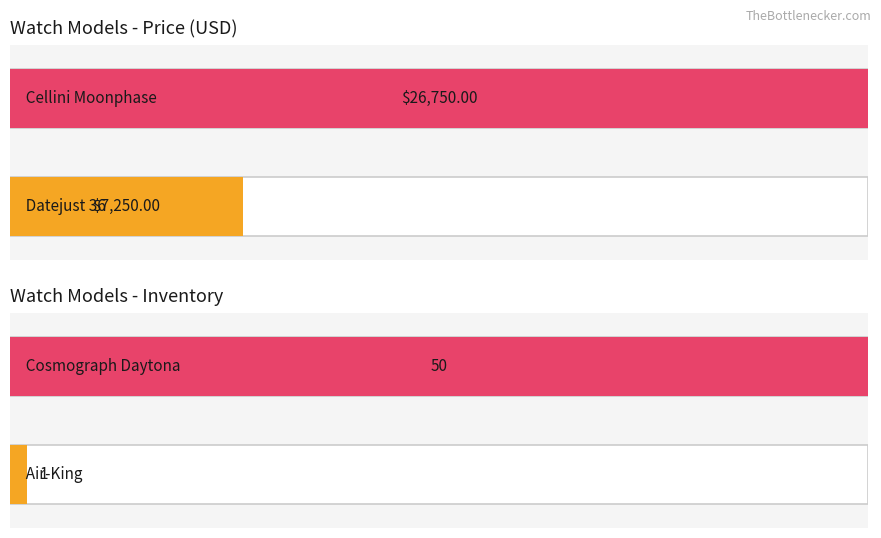

Is it true that Average utilization equals 1743 at Air-King?

False